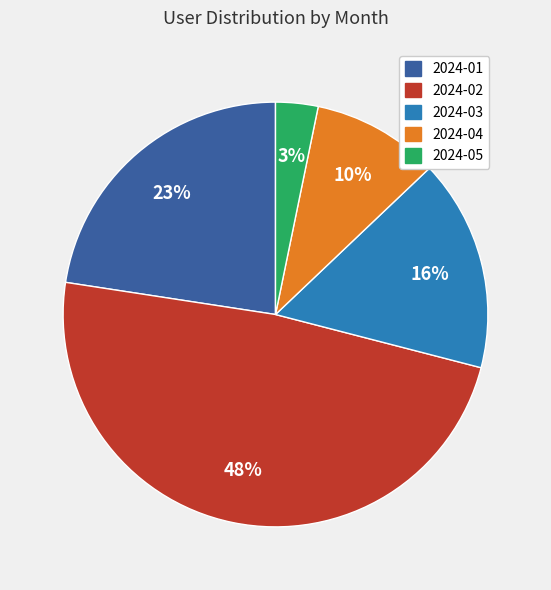

To the nearest percent, what is the difference between the largest and smallest slice percentages?

45%